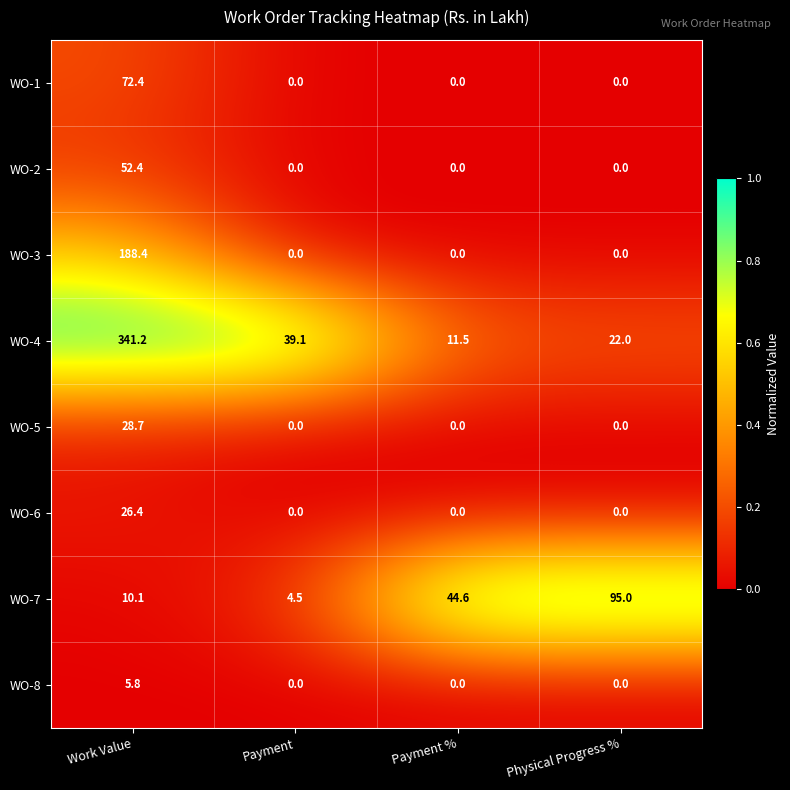

What is the total value across all series at Payment %?

56.1